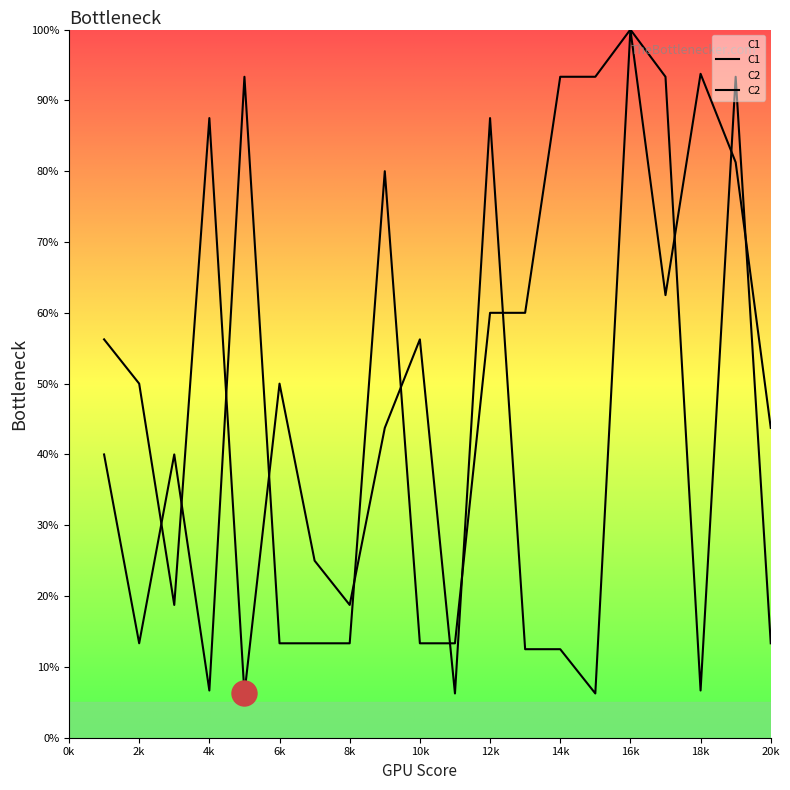

At which label does C2 reach its peak?

16k